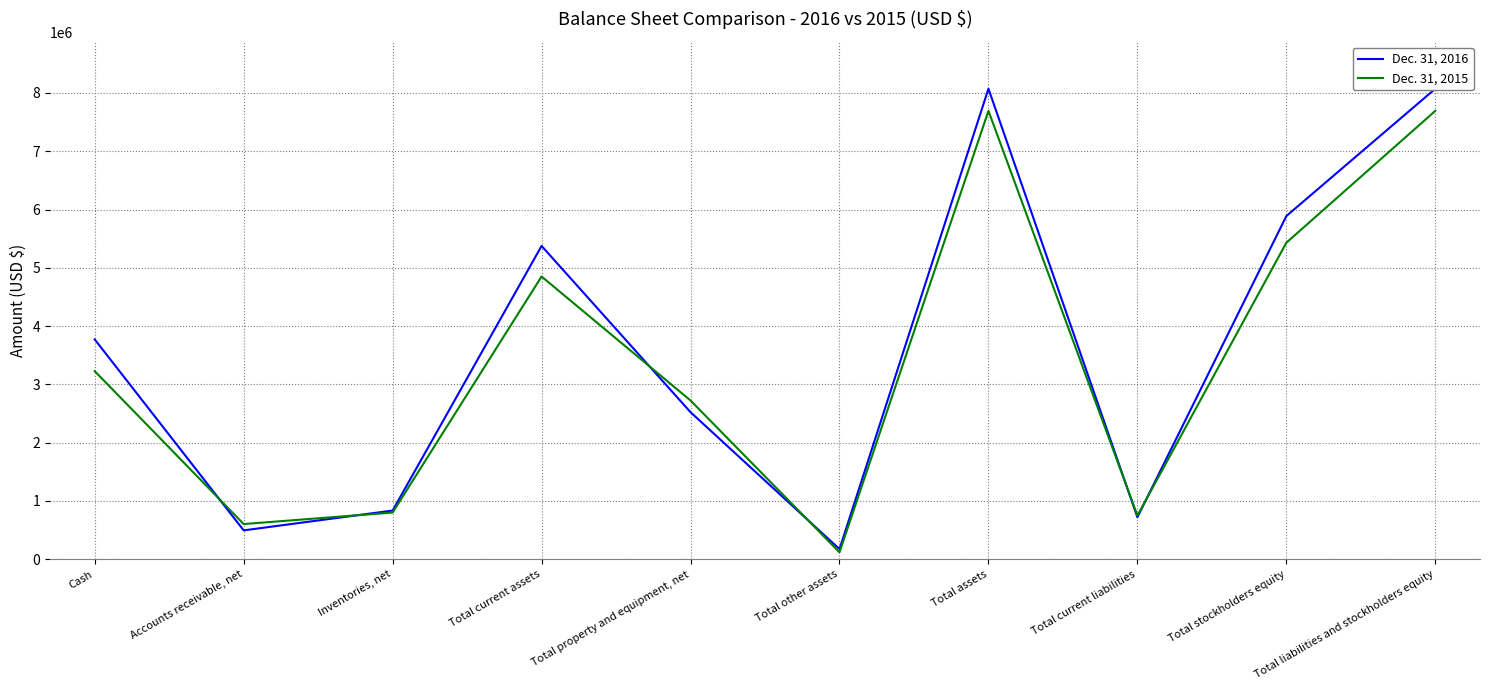

Reading right to left, list all the values displayed in this chart.

Dec. 31, 2016: 8073448	5888644	720535	8073448	174193	2523006	5376249	835609	495397	3772064
Dec. 31, 2015: 7693409	5431185	749268	7693409	118848	2723525	4851036	801661	603817	3227190